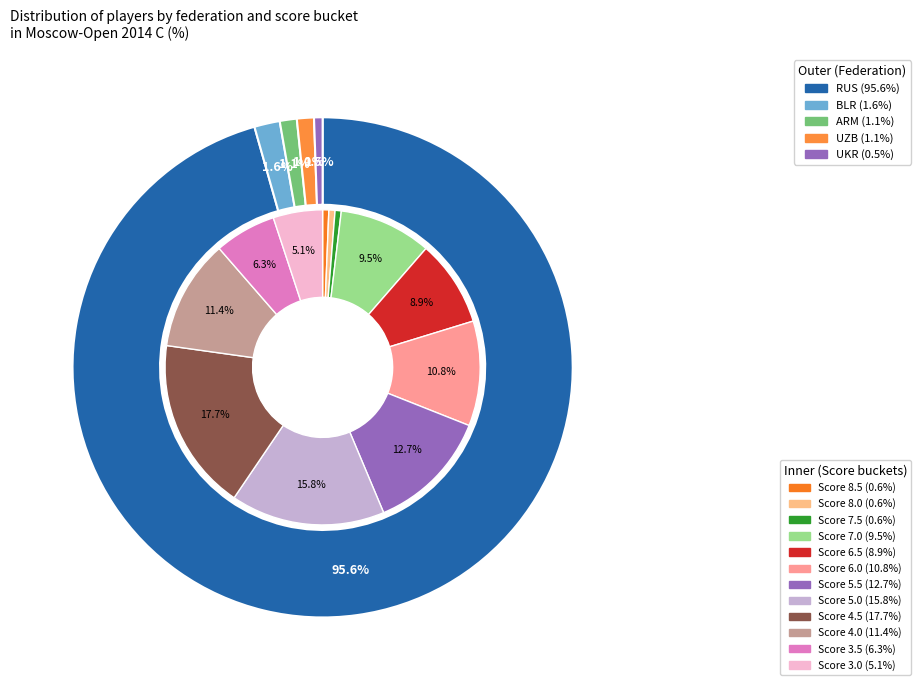

What is the ratio of the value at RUS to the value at ARM?

87.0